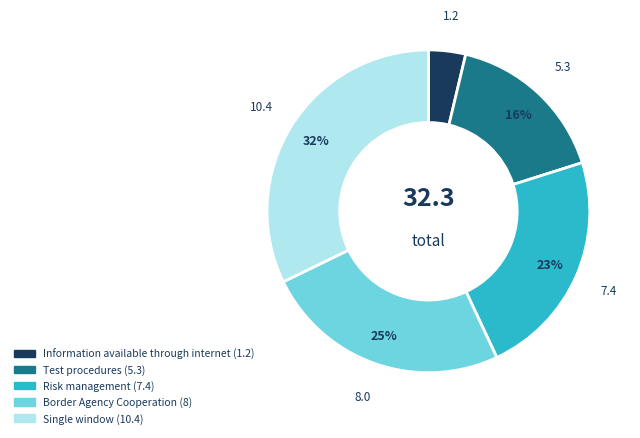

Do Border Agency Cooperation (8) and Information available through internet (1.2) together represent more than half of the pie?

No